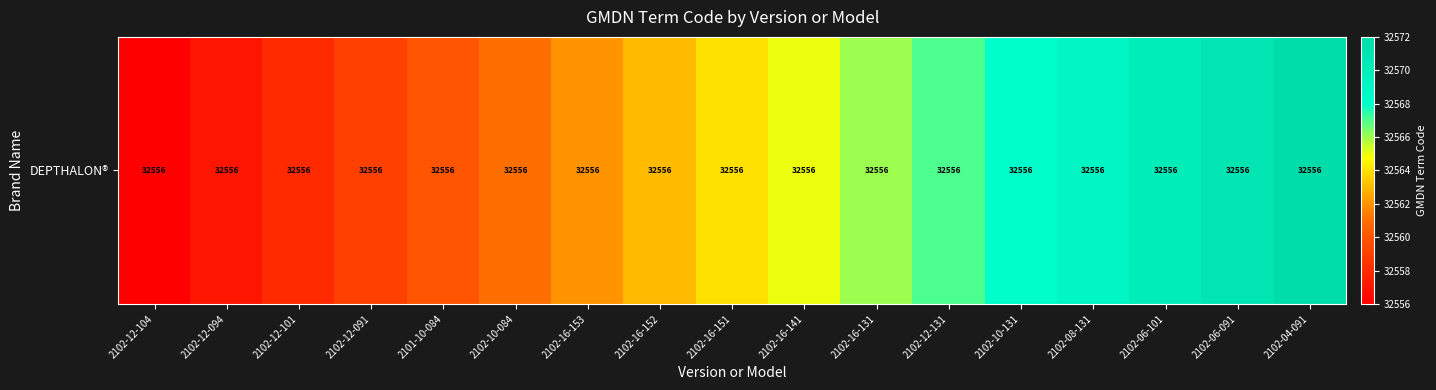

Rank the categories by value from lowest to highest.

2102-12-104, 2102-12-094, 2102-12-101, 2102-12-091, 2101-10-084, 2102-10-084, 2102-16-153, 2102-16-152, 2102-16-151, 2102-16-141, 2102-16-131, 2102-12-131, 2102-10-131, 2102-08-131, 2102-06-101, 2102-06-091, 2102-04-091